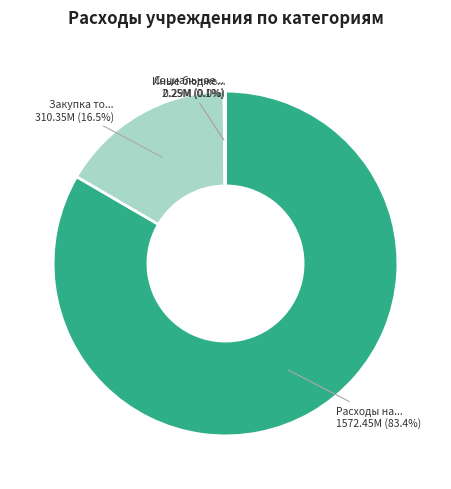

Does any single category account for the majority?

Yes